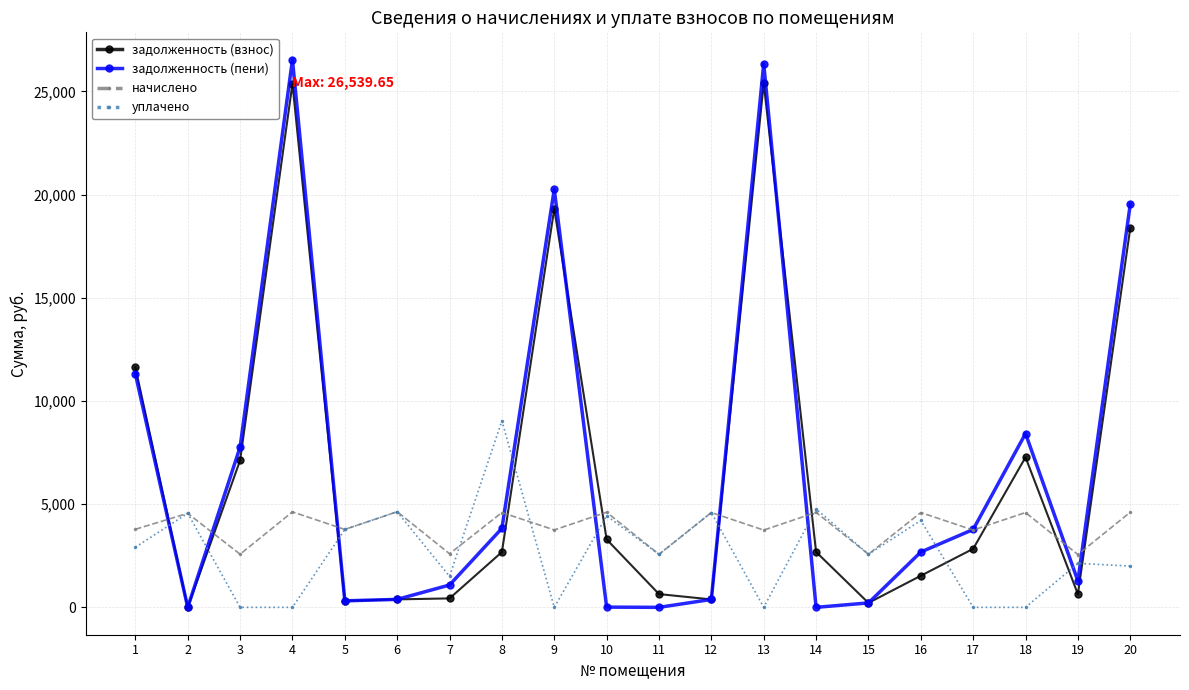

How many lines are shown in the chart?

4